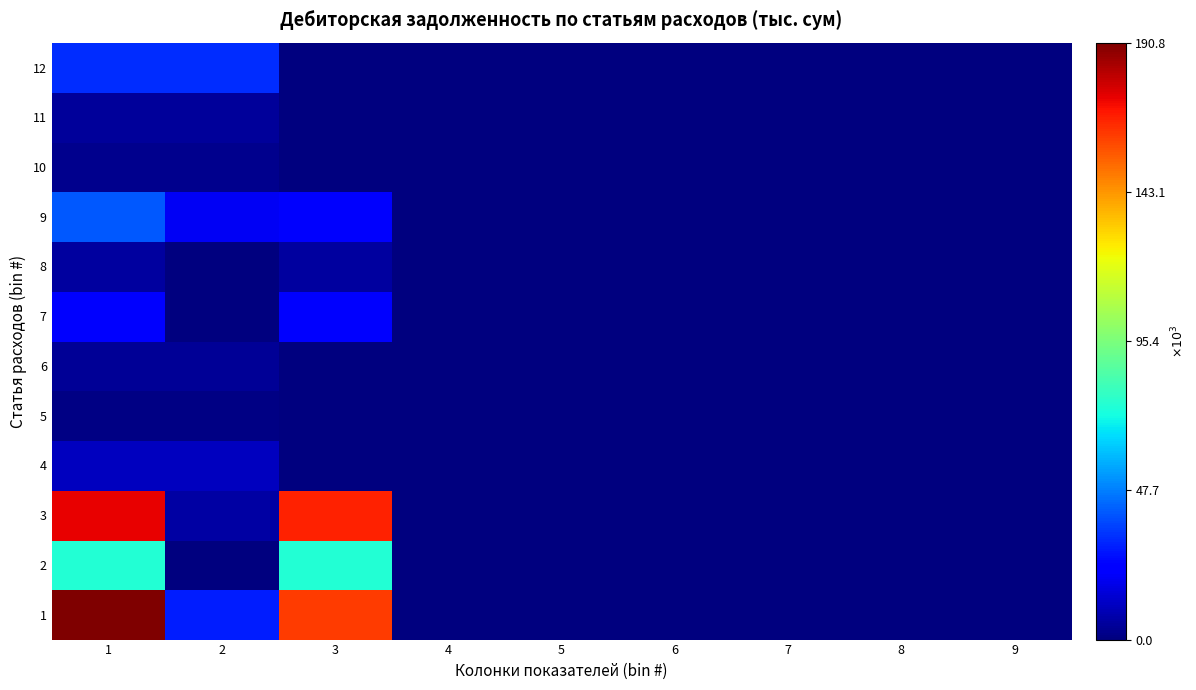

At which category is the sum across all series the highest?

1